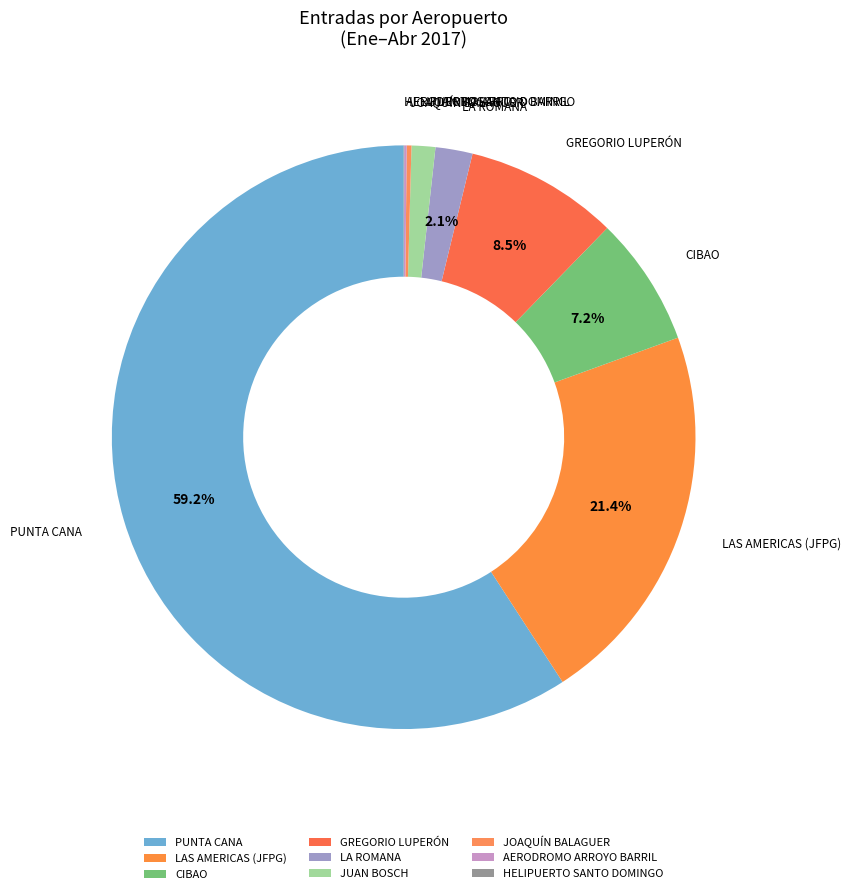

Between CIBAO and LA ROMANA, which is larger?

CIBAO